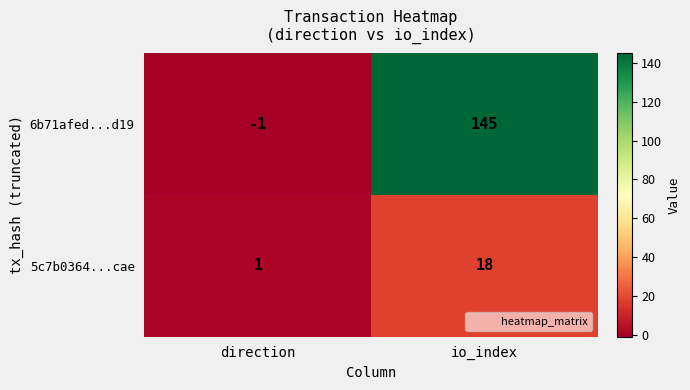

Between direction and io_index, which series saw the biggest shift?

6b71afed...d19